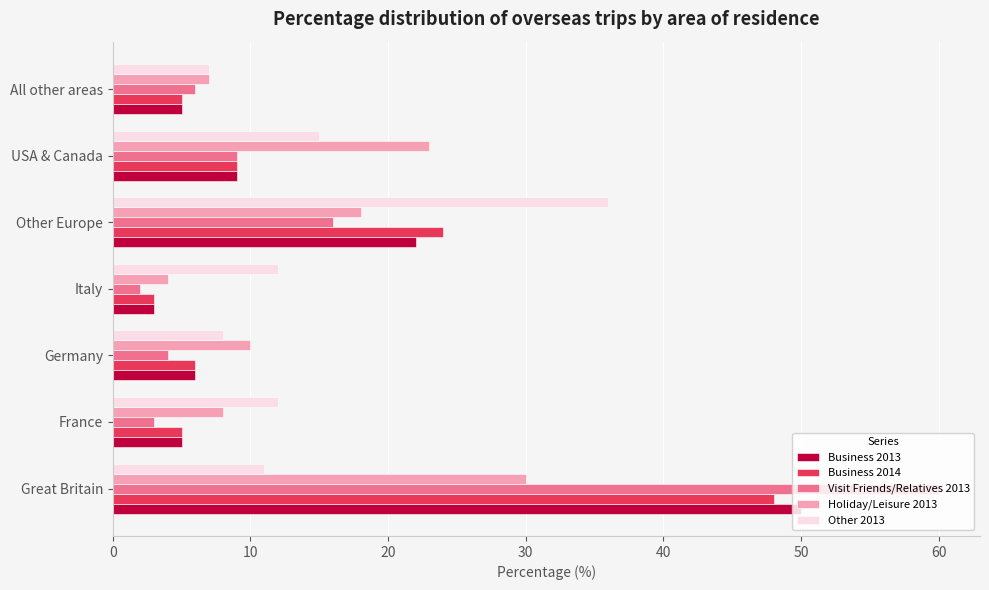

What is the maximum value for Business 2013?

50